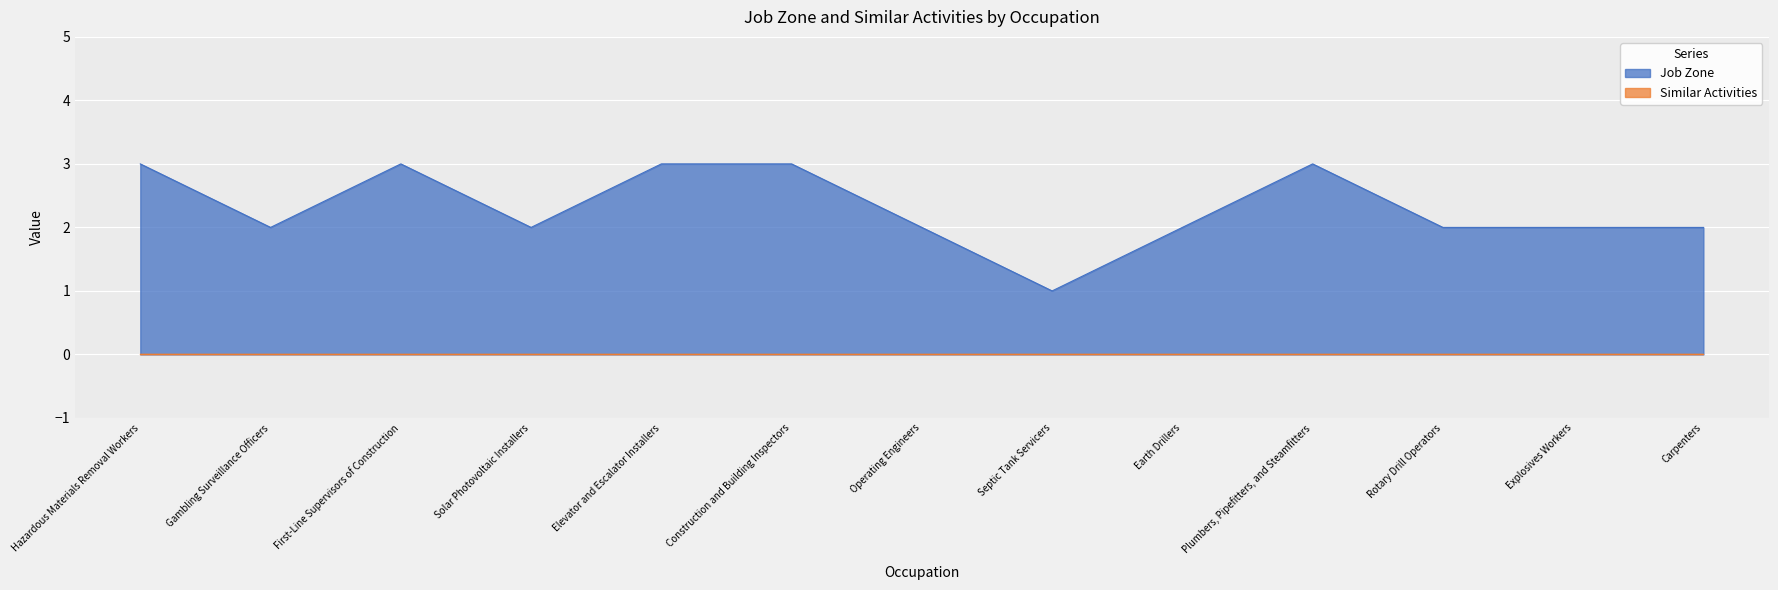

Between Septic Tank Servicers and Carpenters, which is larger?

Carpenters